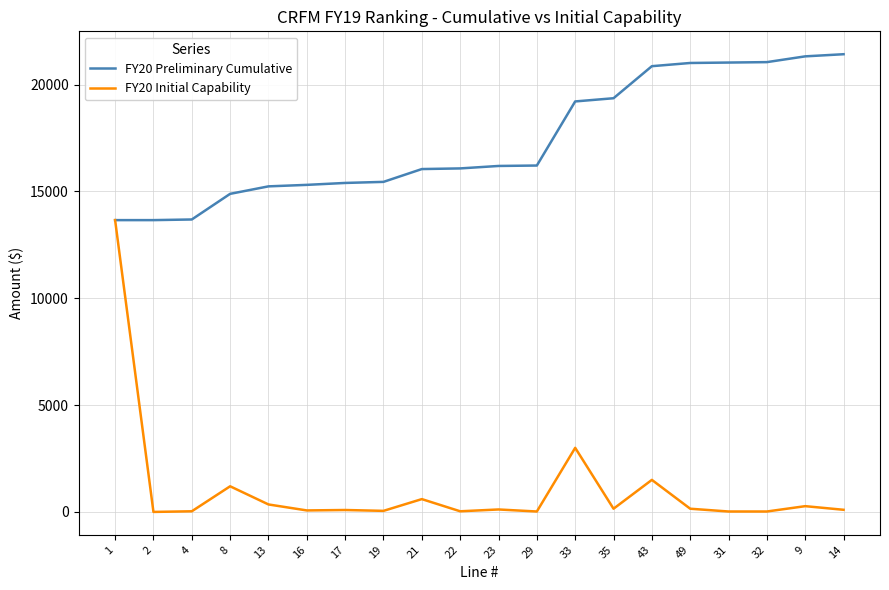

True or false: FY20 Initial Capability has a value of 270 at 9.

True